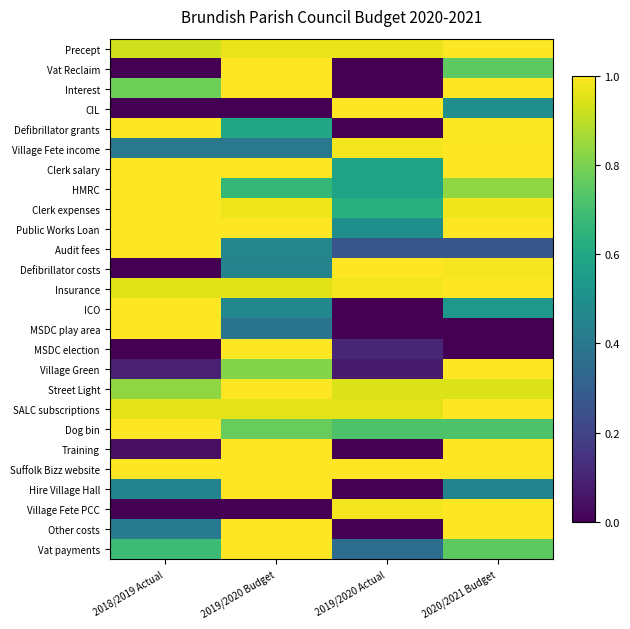

At which category does the chart reach its minimum across all series?

2018/2019 Actual